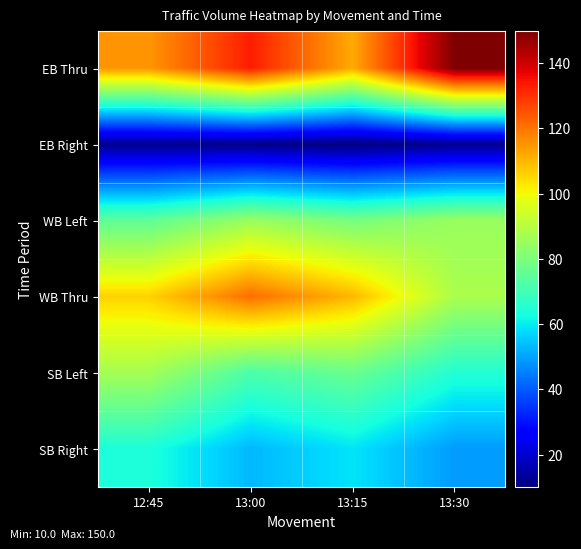

Which series has the widest spread of values?

EB Thru